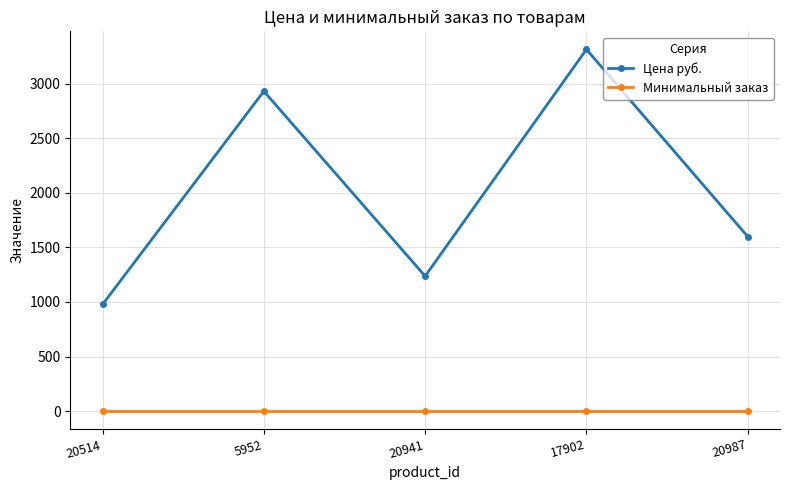

The Минимальный заказ series shows 1 at 20987. True or false?

True